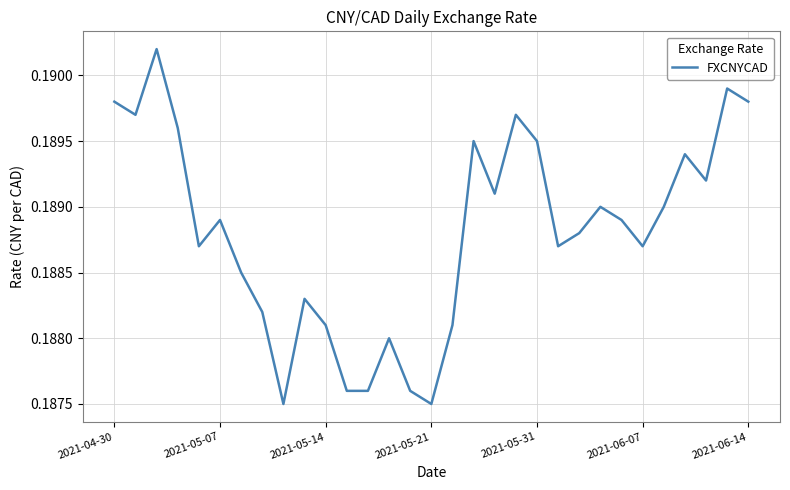

Is this an area chart (filled region under the line)?

No